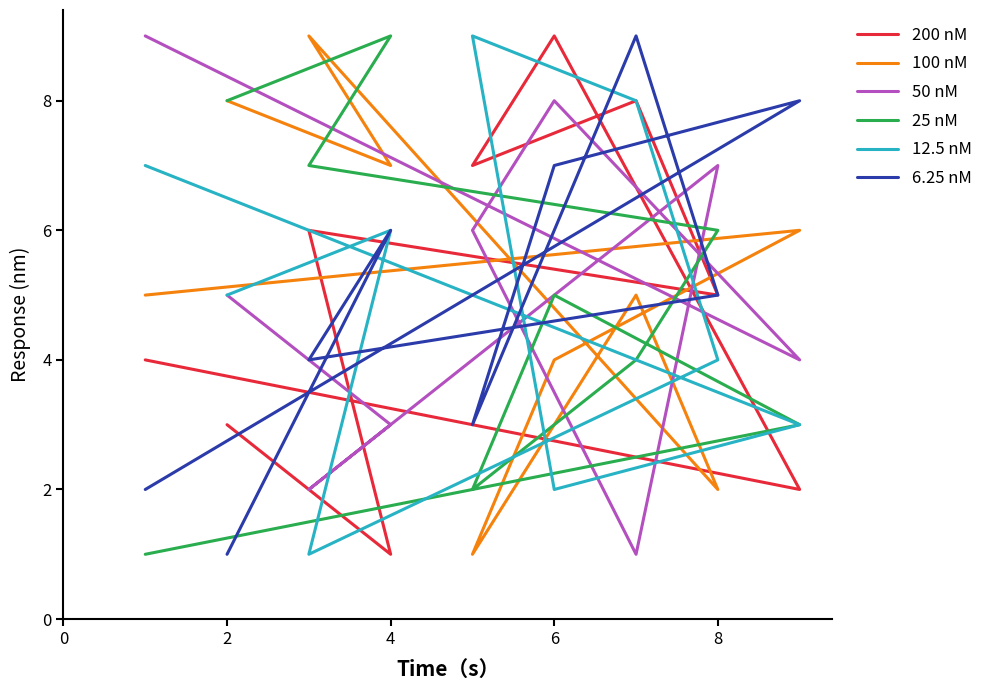

What is the difference between the second highest and second lowest values in the 12.5 nM series?

6